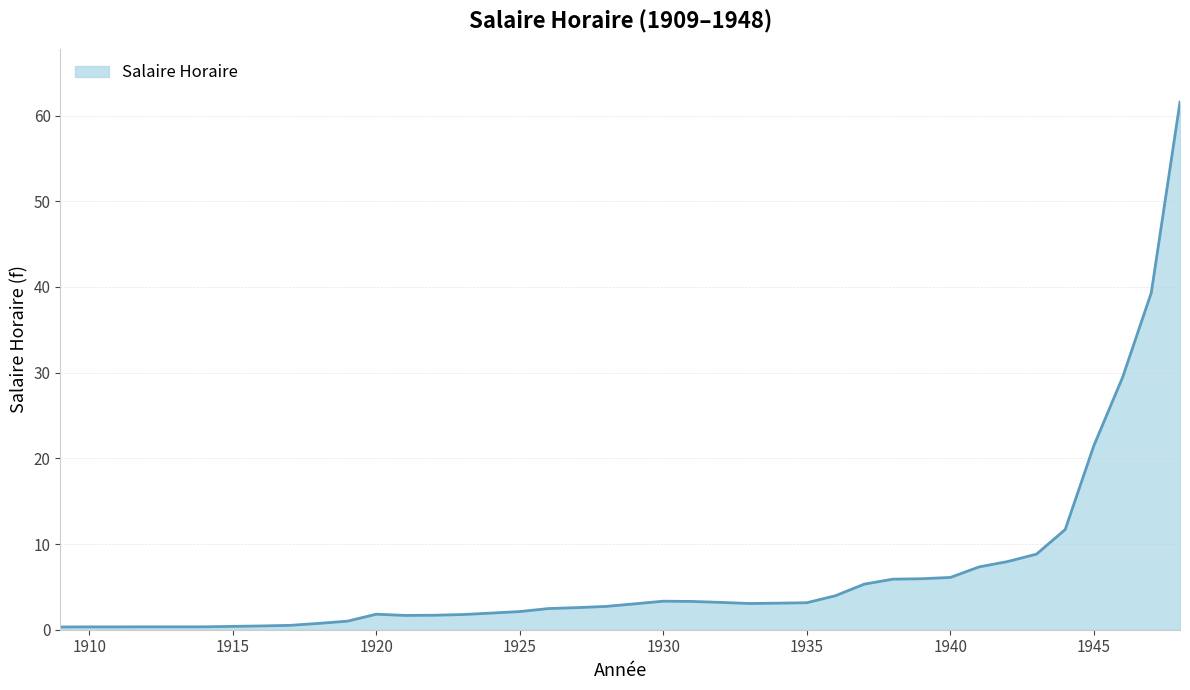

What is the difference between the maximum and minimum values?

61.3